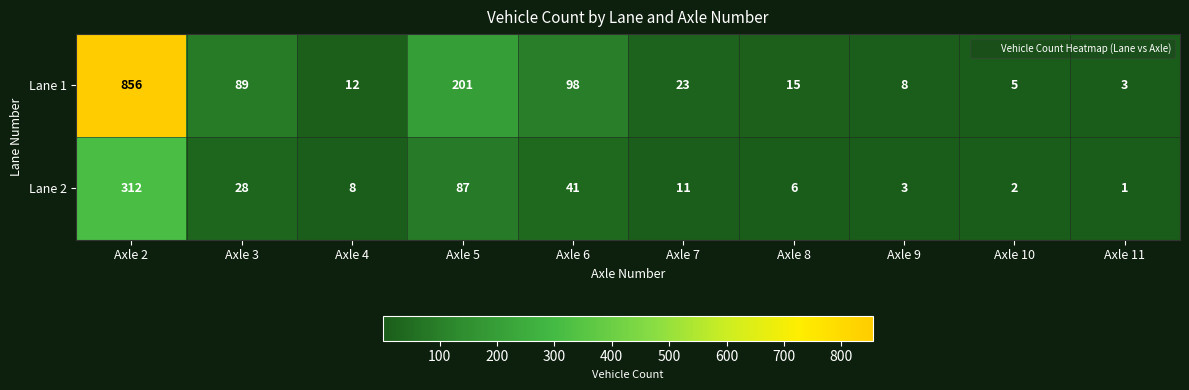

Rank the series by their average value, from highest to lowest.

Lane 1, Lane 2